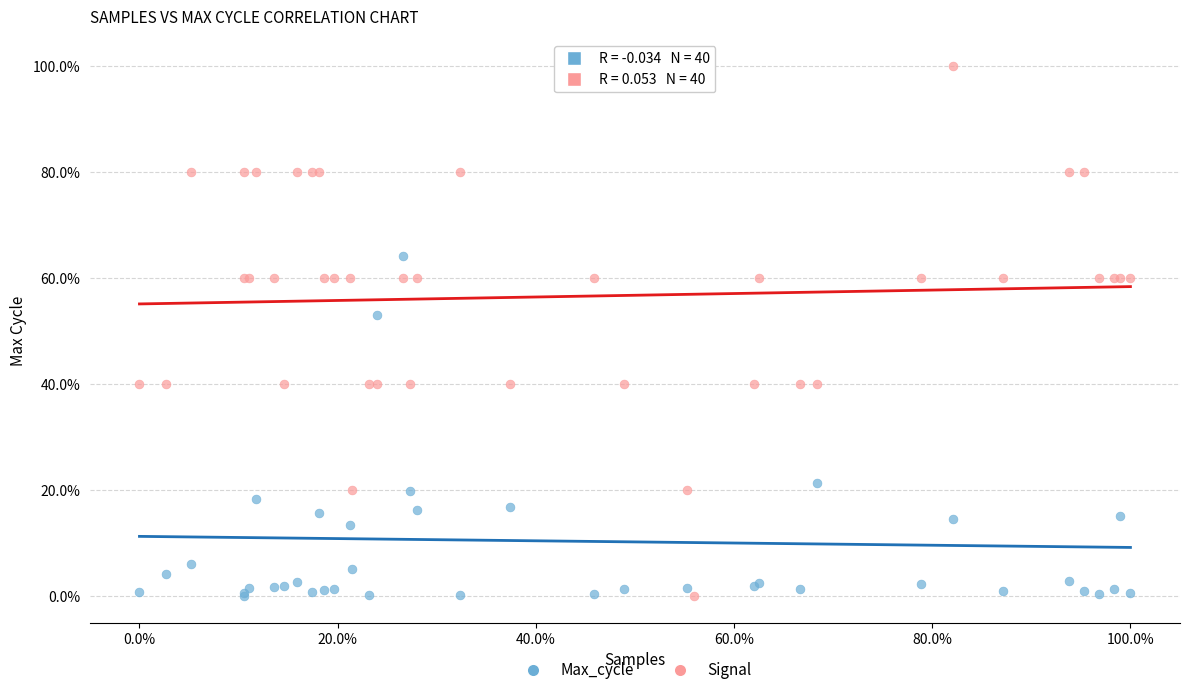

What are all the series names shown in the legend?

Max_cycle, Signal